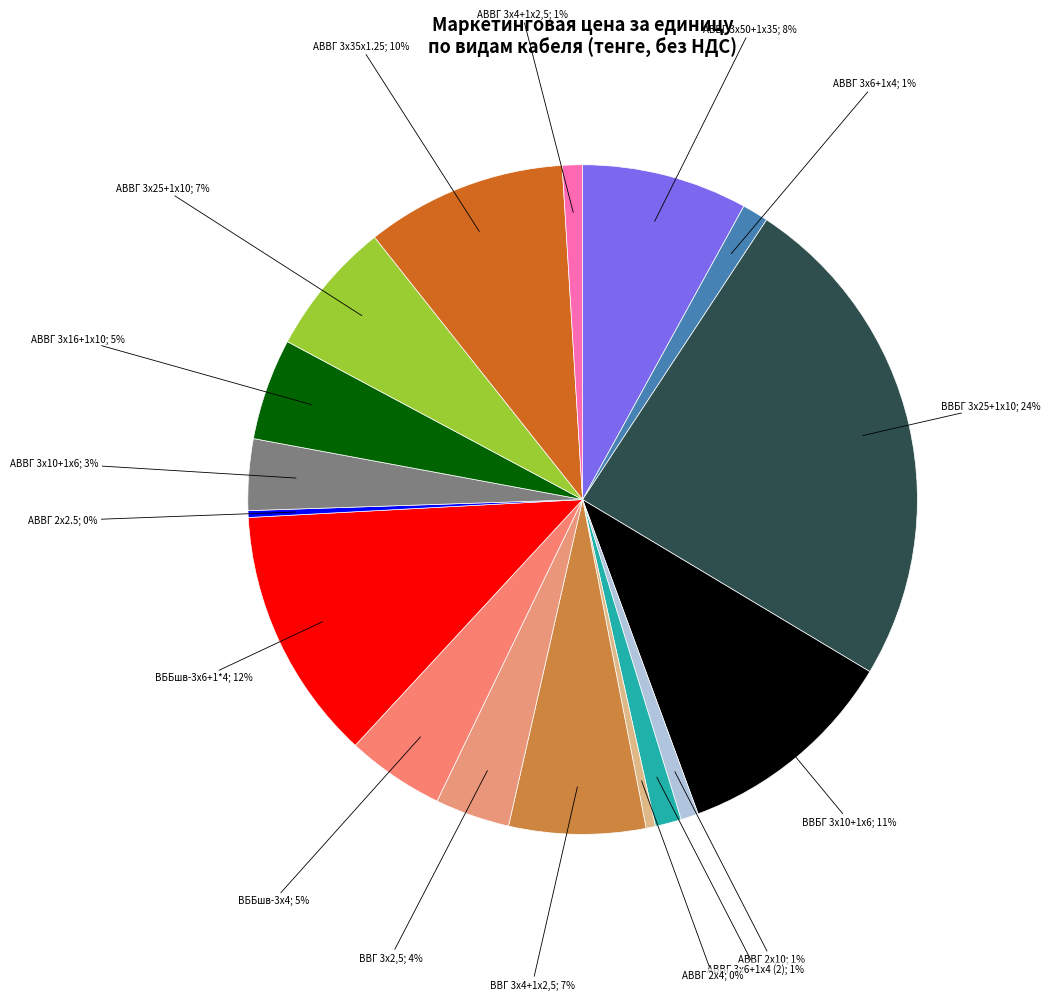

To the nearest percent, what is the average slice percentage?

6%